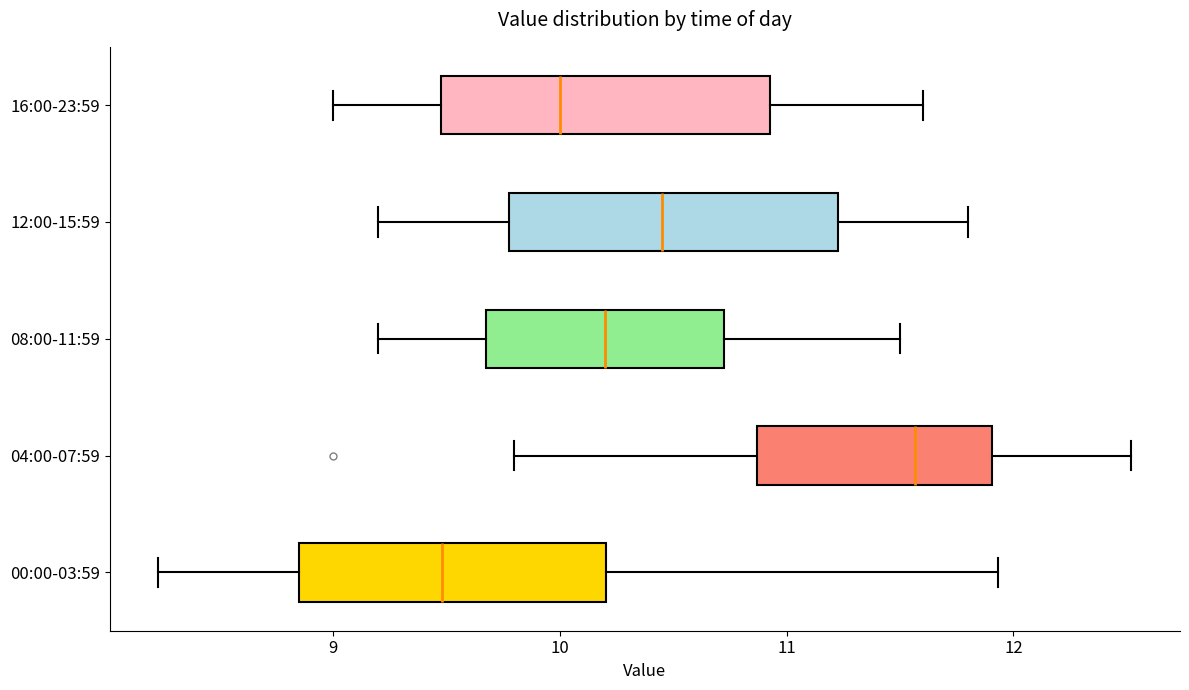

Reading bottom to top, read every box against the x-axis: the position of its median line, the range the box covers, and the ends of its whiskers. The values are not printed on the chart, so give them approximately, as read against the axis.

00:00-03:59: median 9.5, box 8.9 to 10.2, whiskers 8.2 to 11.9
04:00-07:59: median 11.6, box 10.9 to 11.9, whiskers 9.8 to 12.5
08:00-11:59: median 10.2, box 9.7 to 10.7, whiskers 9.2 to 11.5
12:00-15:59: median 10.5, box 9.8 to 11.2, whiskers 9.2 to 11.8
16:00-23:59: median 10.0, box 9.5 to 10.9, whiskers 9.0 to 11.6